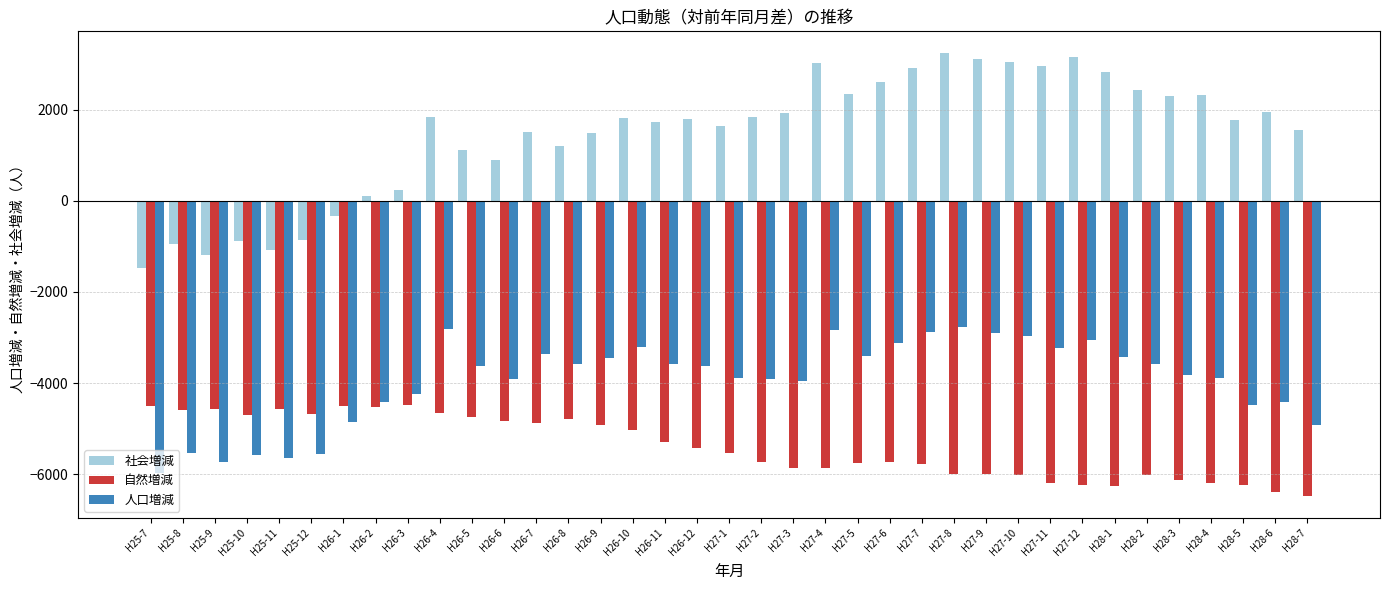

What is the maximum value for 人口増減?

-2759